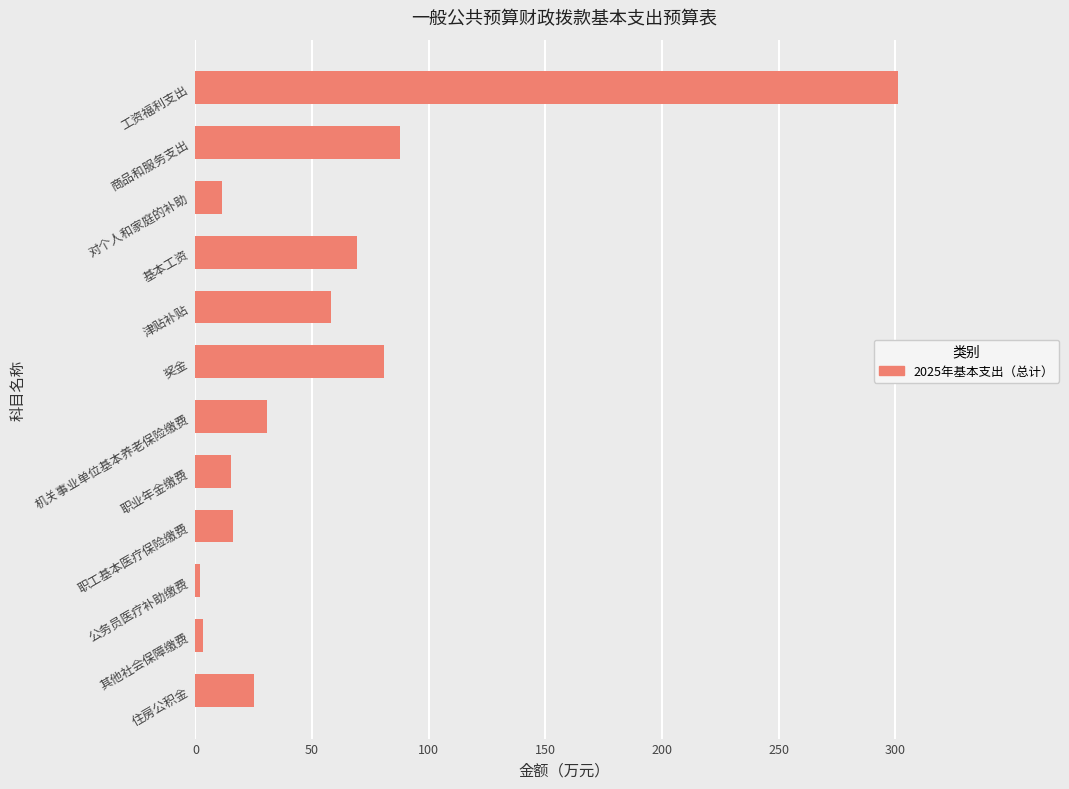

Where is the data nearest to the value 151?

商品和服务支出